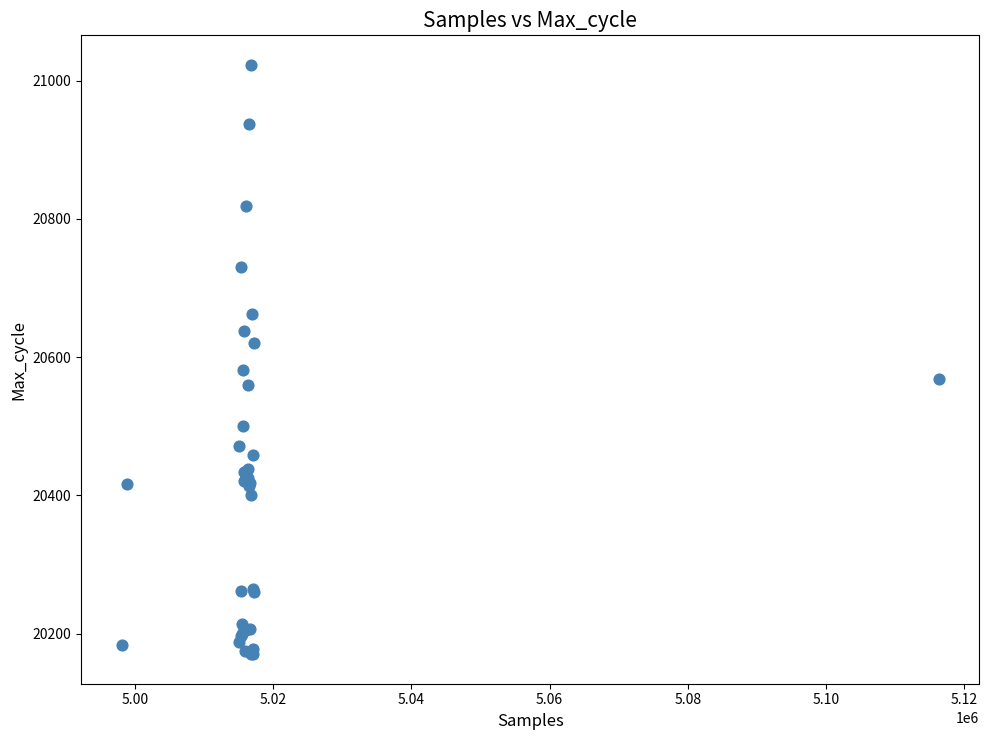

What Y value in the scatter plot is closest to 20596?

20581